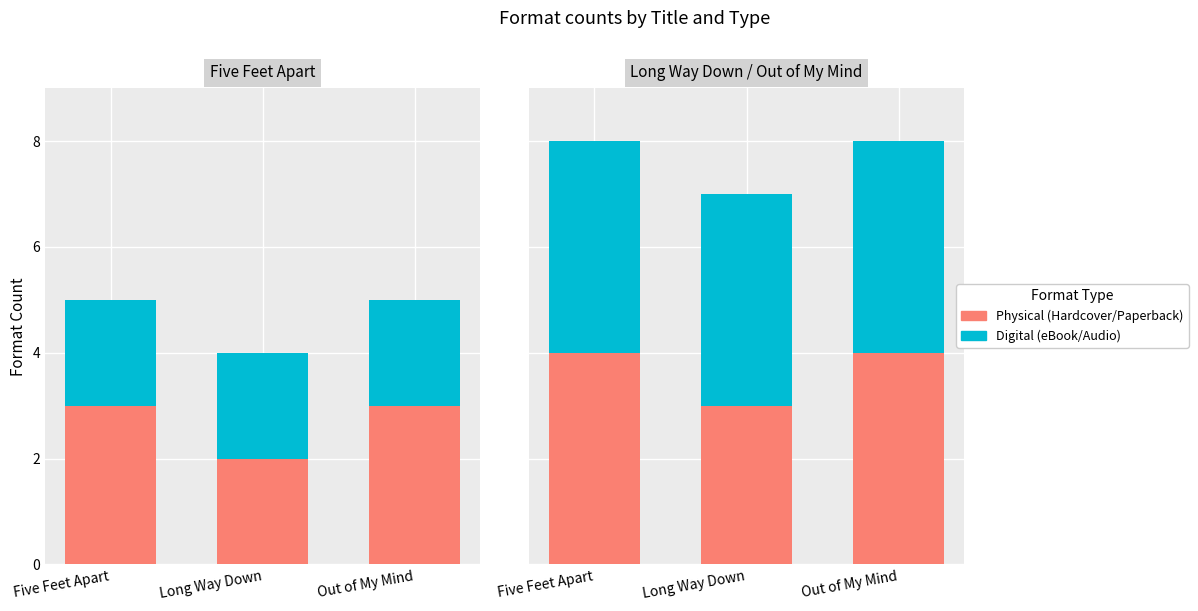

Which series changed the most between Five Feet Apart and Long Way Down?

Physical (Hardcover/Paperback)